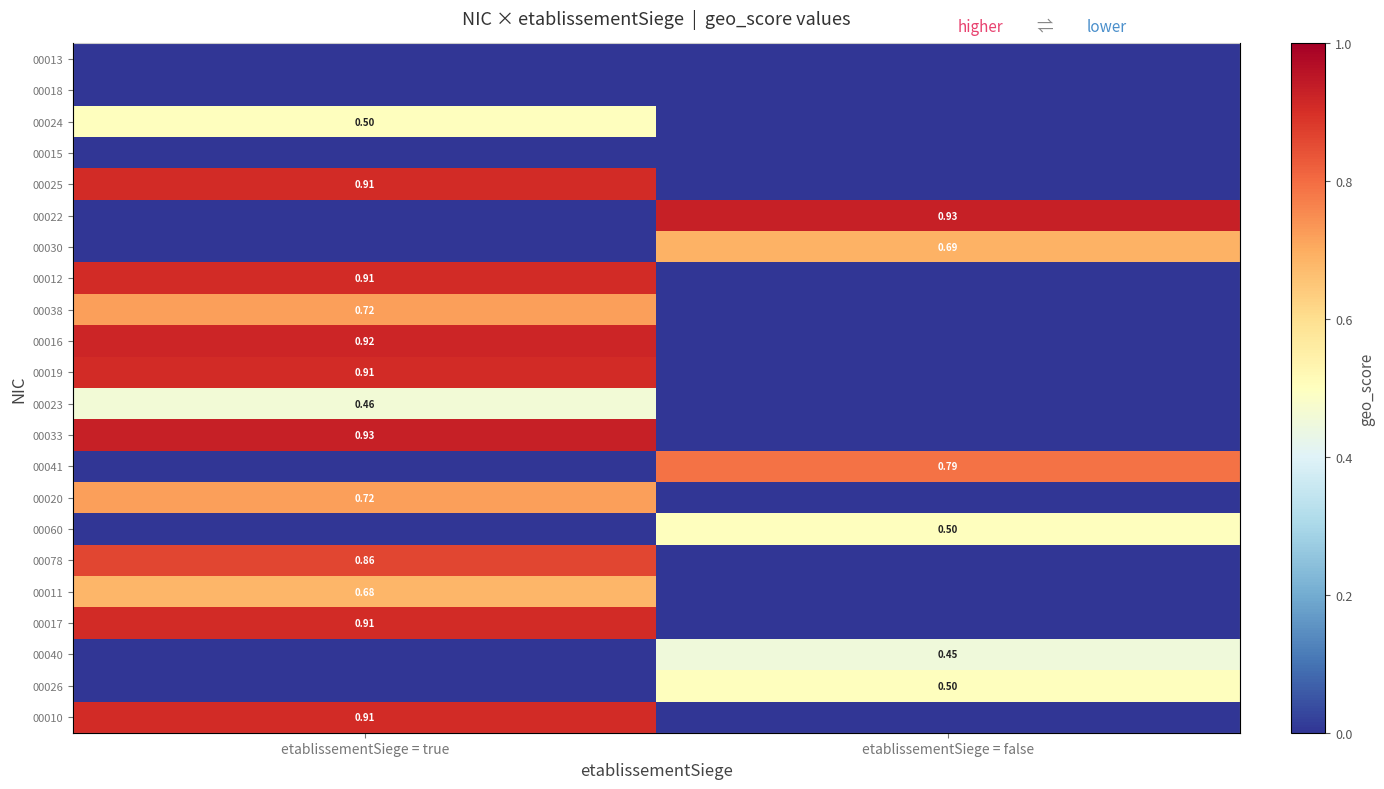

At which label does 00026 reach its minimum?

etablissementSiege = true